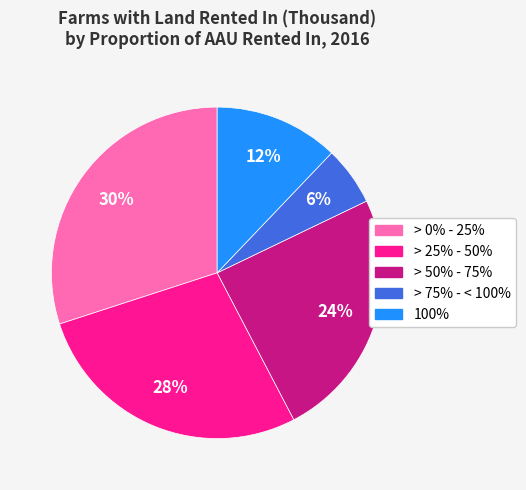

How many segments does this pie chart have?

5